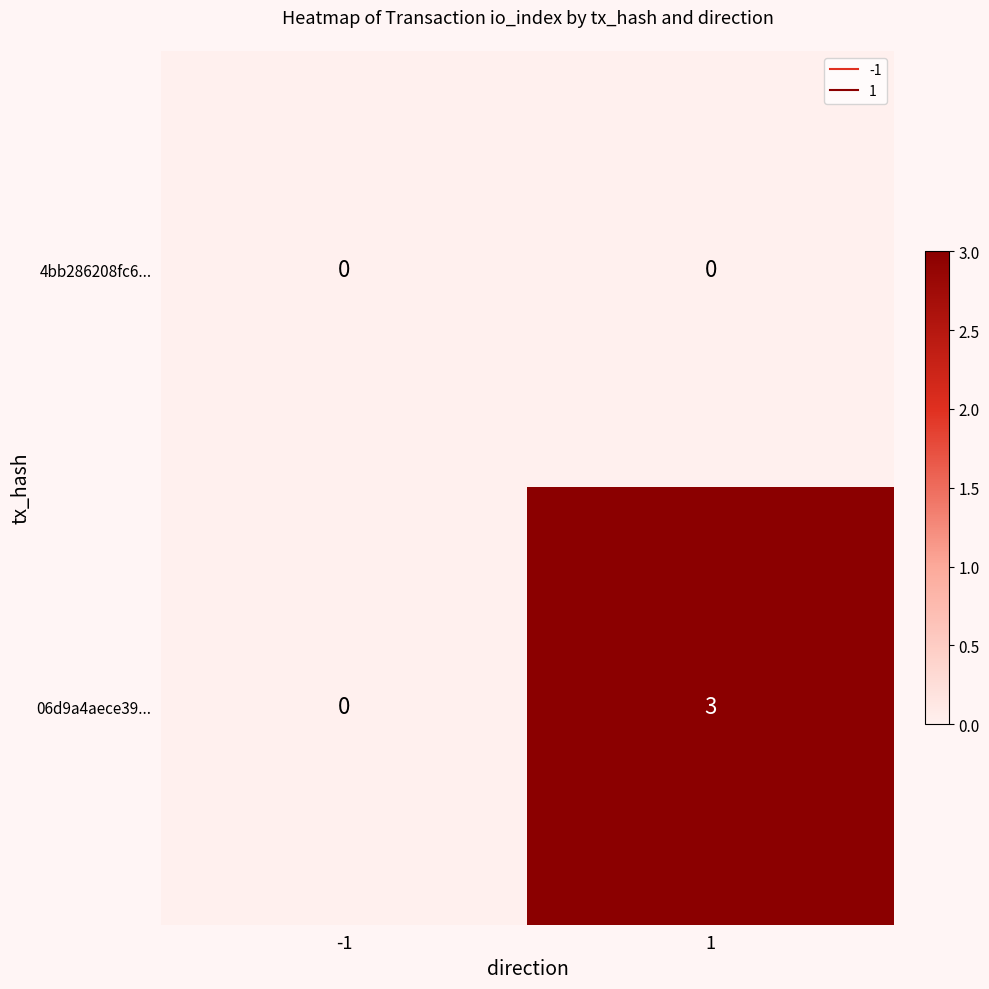

What is the difference between the highest and lowest values at 1?

3